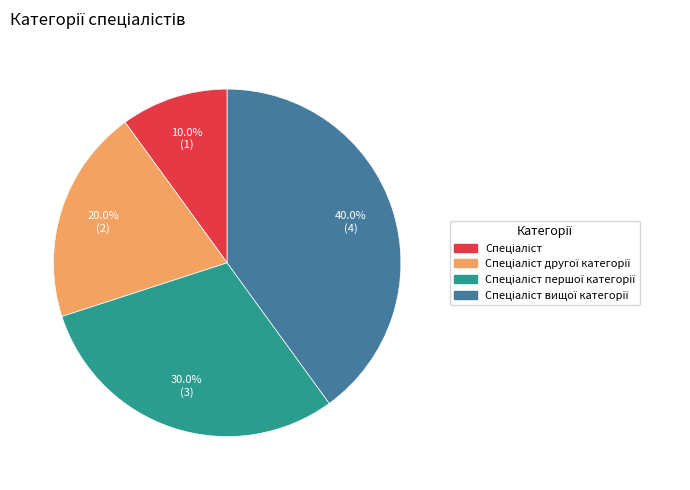

Is there any slice that represents more than half of the pie?

No